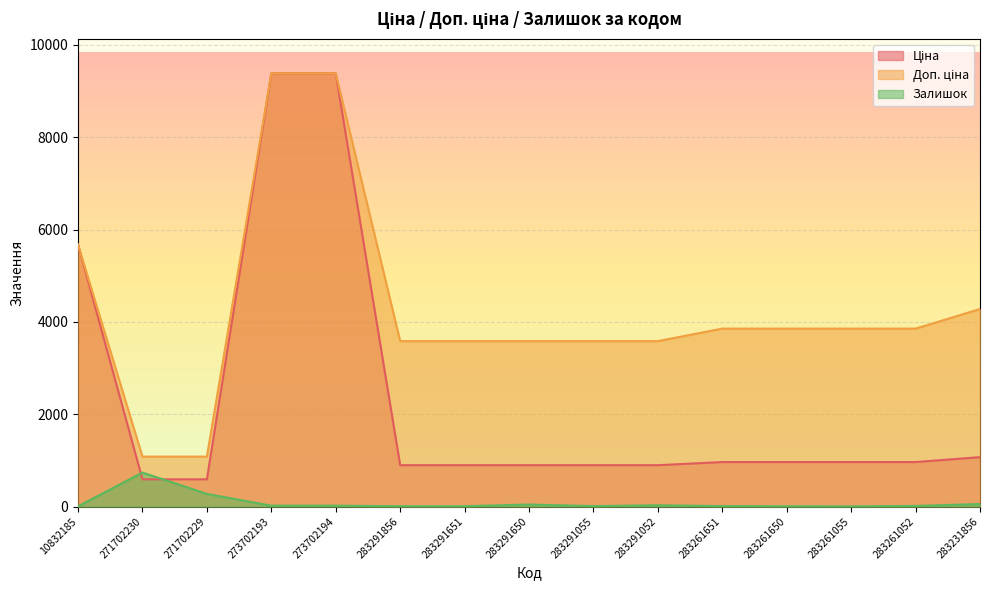

What is the label of the 13th point from the right?

271702229